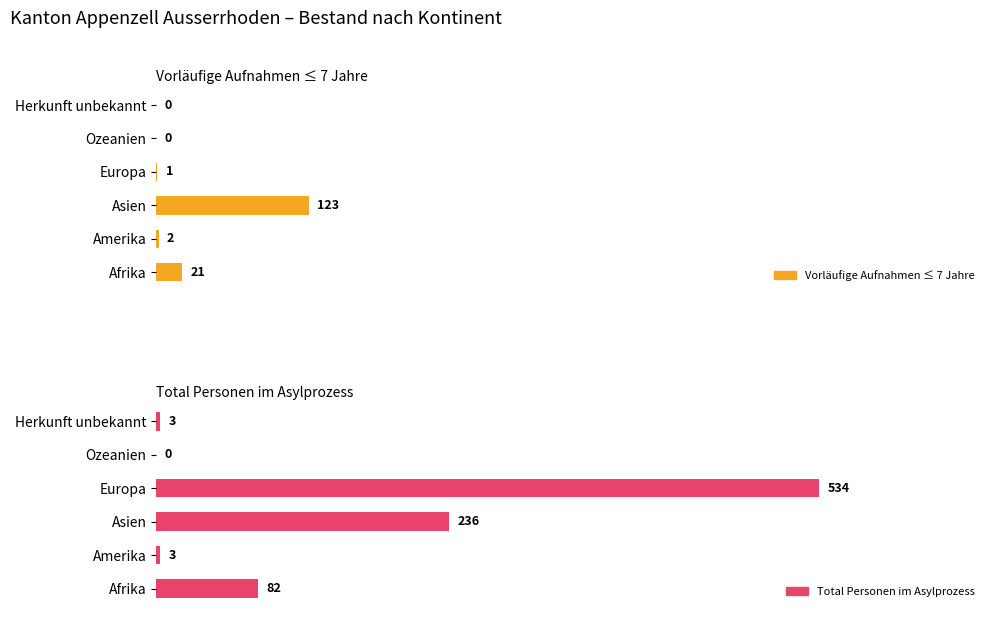

Rank the series by their average value, from lowest to highest.

Vorläufige Aufnahmen ≤ 7 Jahre, Total Personen im Asylprozess